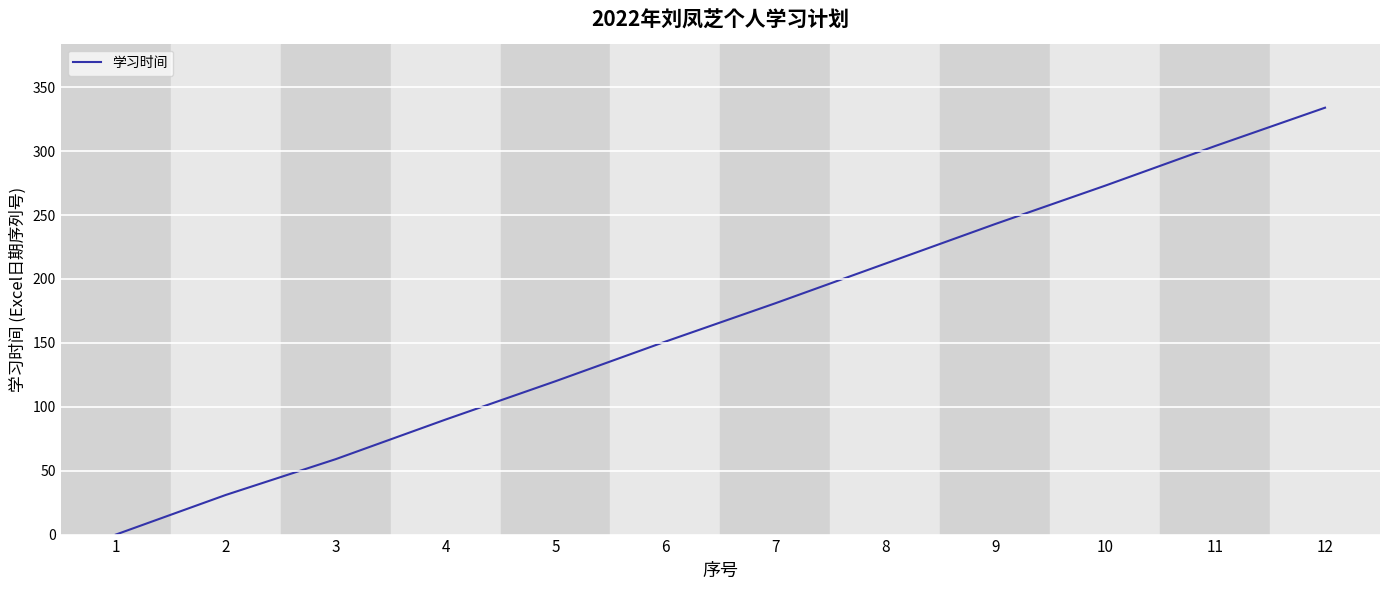

True or false: the data has more than 2 interior local peaks.

False